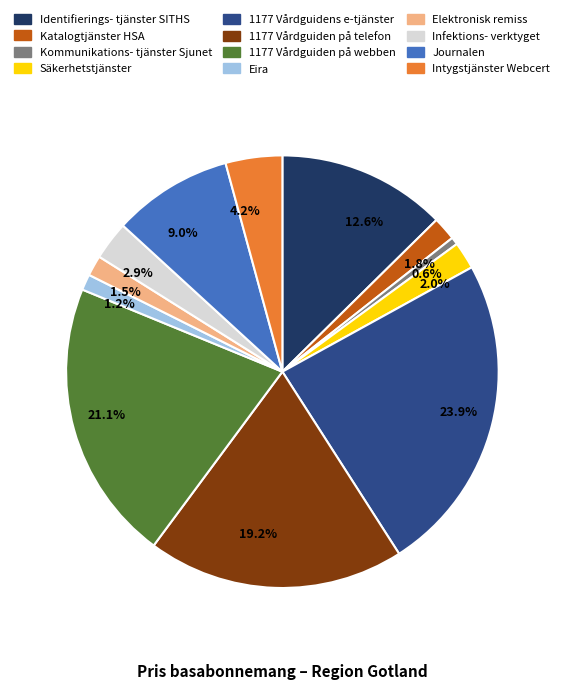

Do 1.5% and 21.1% together represent more than half of the pie?

No